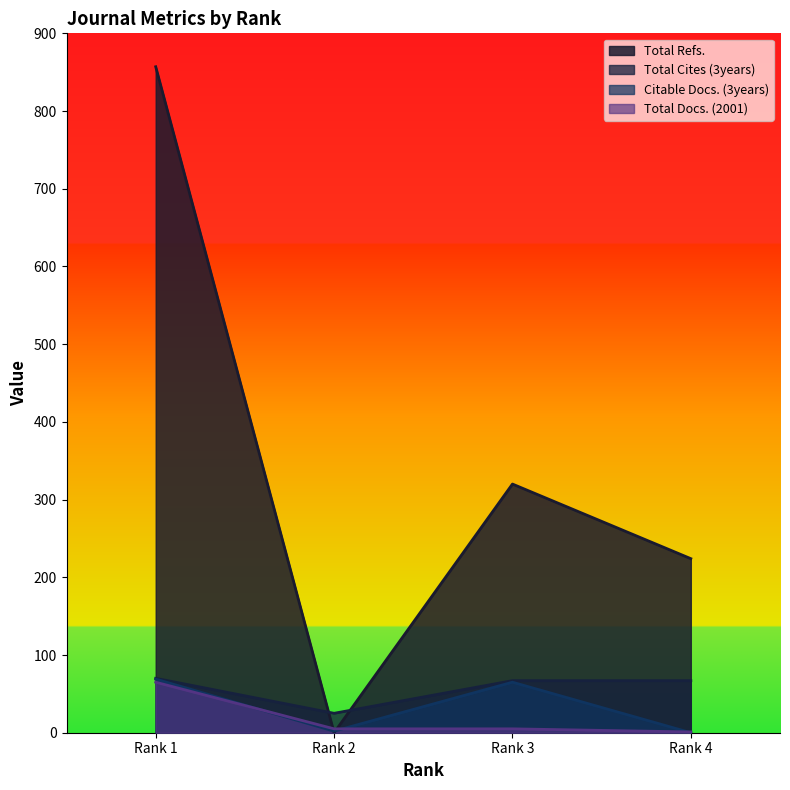

Where is Total Refs. nearest to the value 428?

Rank 3